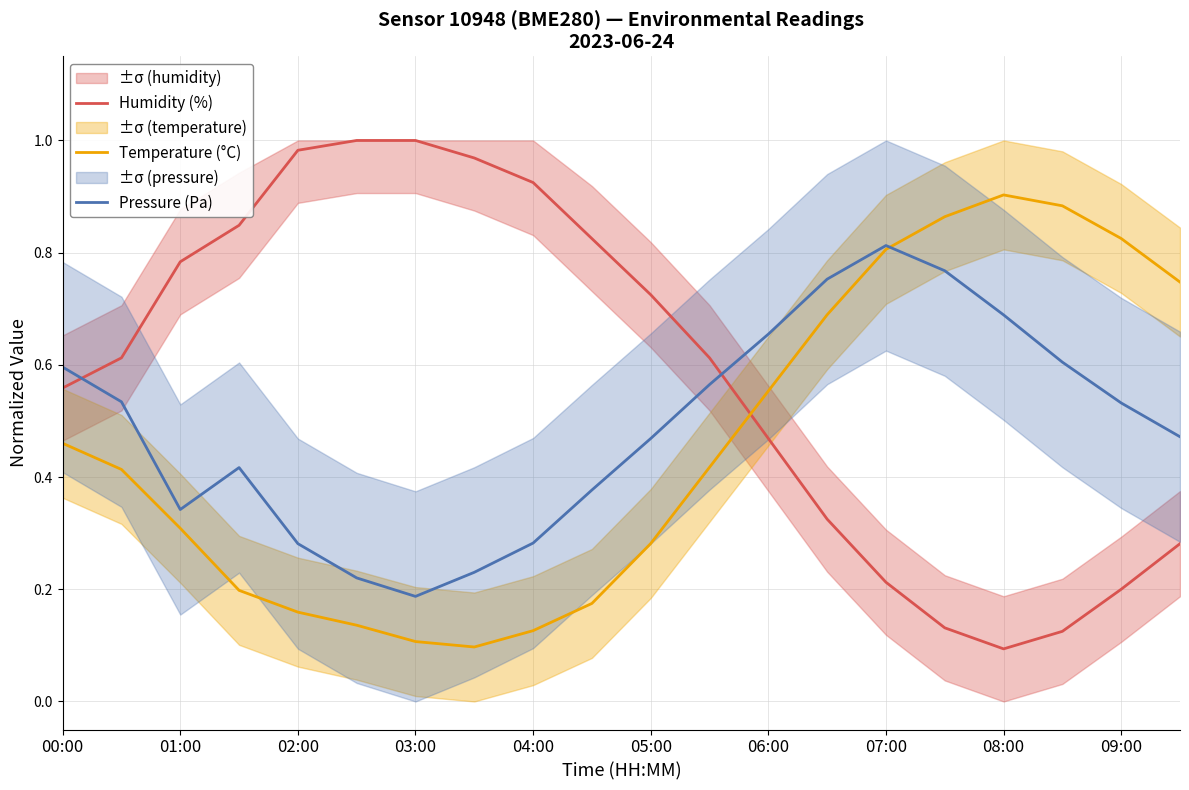

The Pressure (Pa) series shows 0.9 at 00:00. True or false?

False